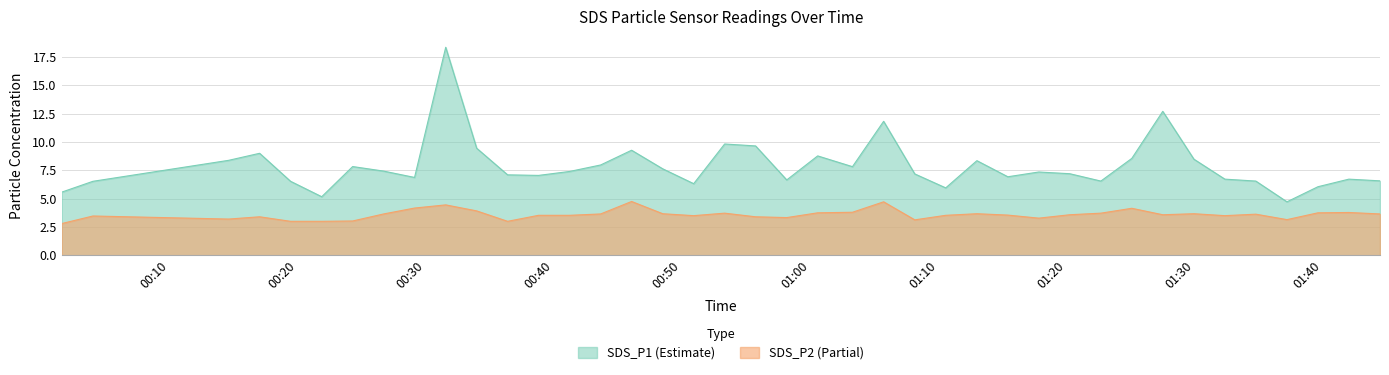

What is the value of the SDS_P2 point at the 3rd from the left?

3.2